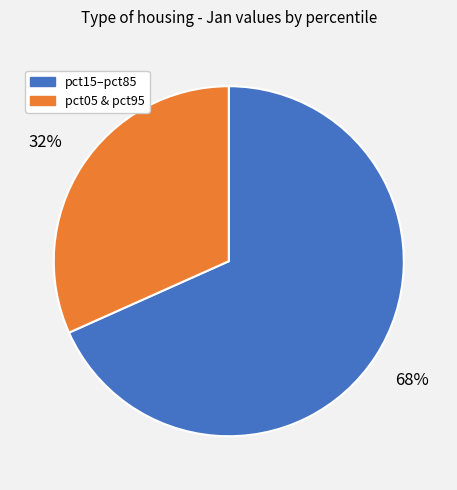

How many segments does this pie chart have?

2